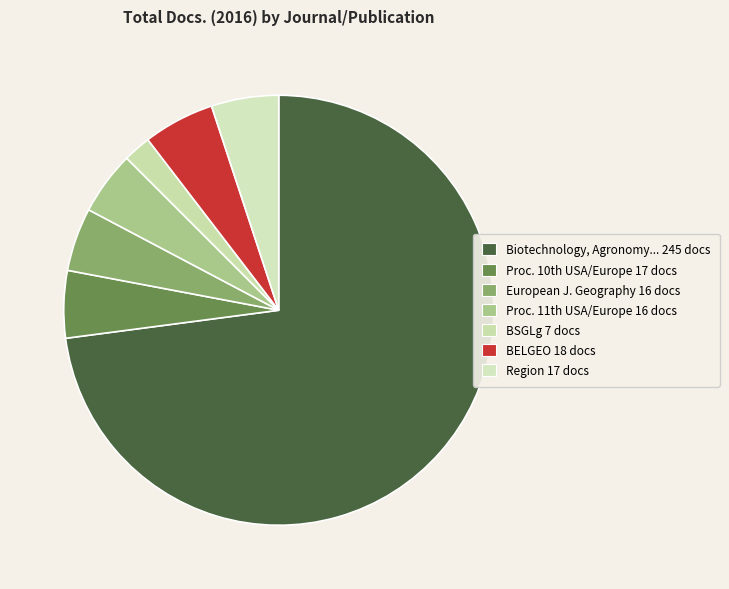

Count the number of slices in the pie.

7